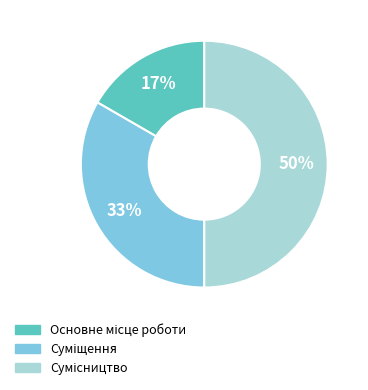

To the nearest percent, what is the difference between the largest and smallest slice percentages?

33%